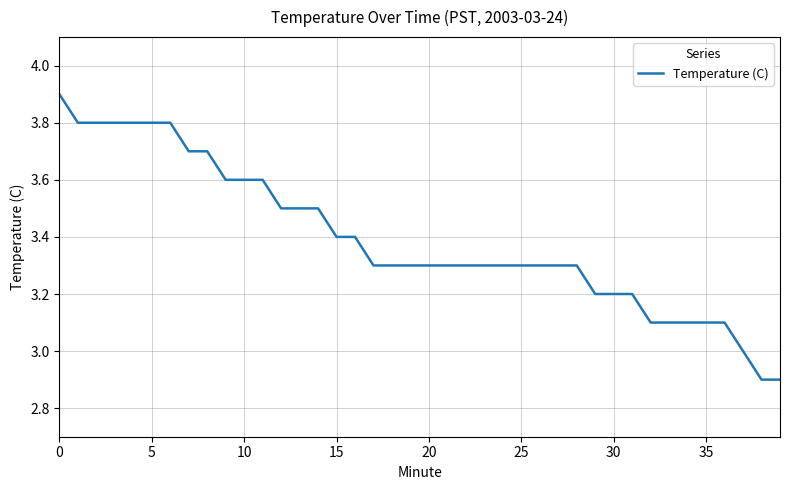

What is the minimum value shown in the chart?

2.9